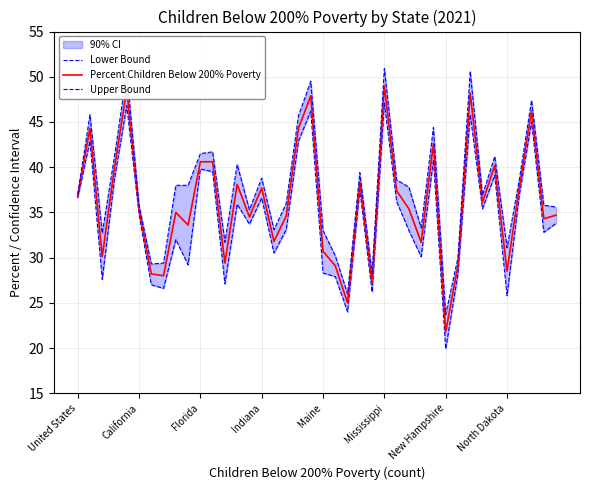

The value of Percent Children Below 200% Poverty at United States is 16.8. True or false?

False